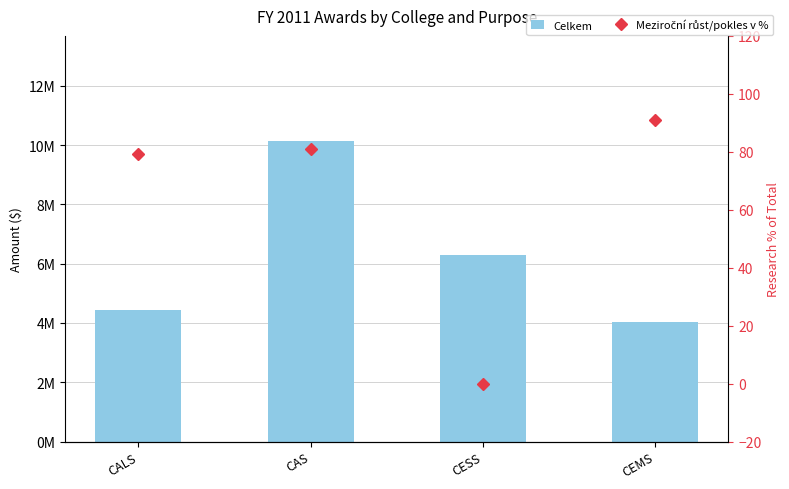

What is the spread (max minus min) of values at CALS?

4442276.8